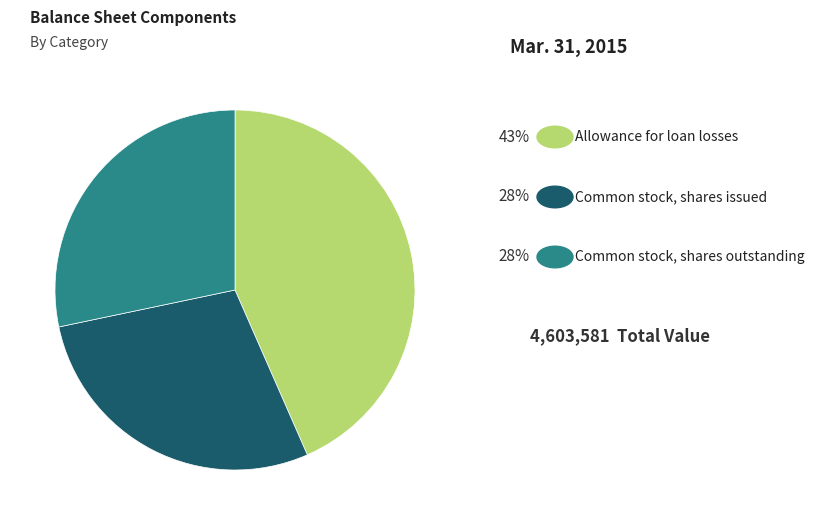

Does any single category account for the majority?

No